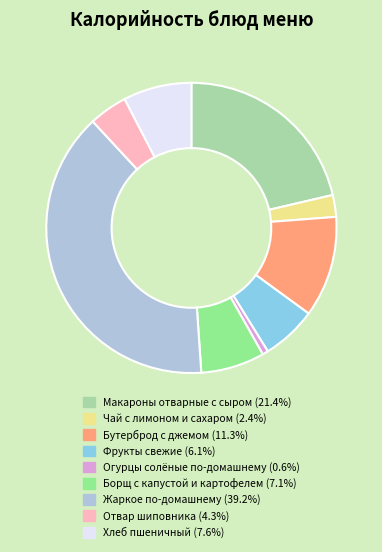

Is there any slice that represents more than half of the pie?

No